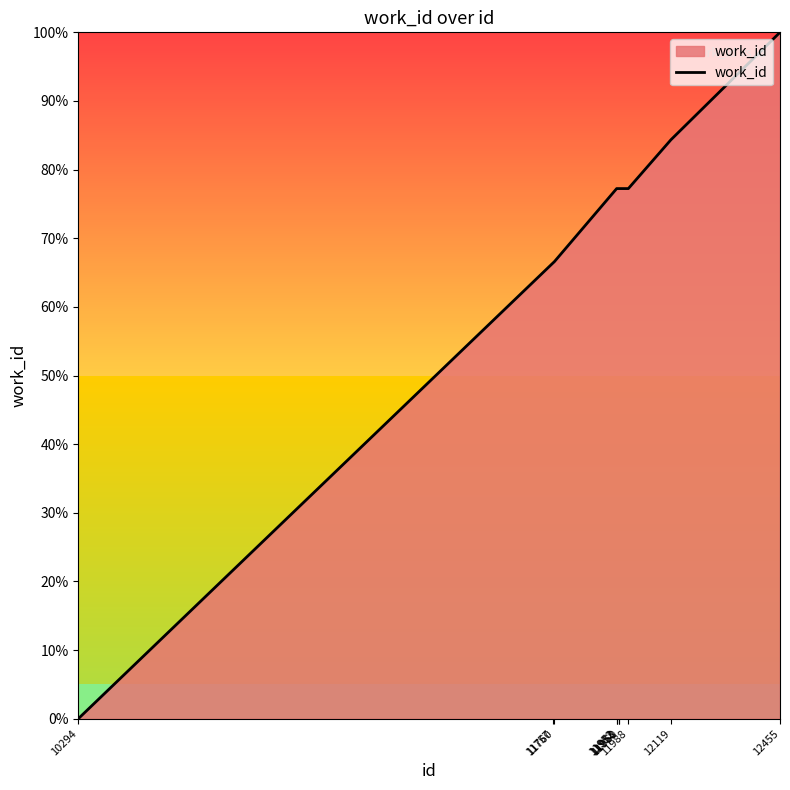

The value at 11958 is 77.2. True or false?

True